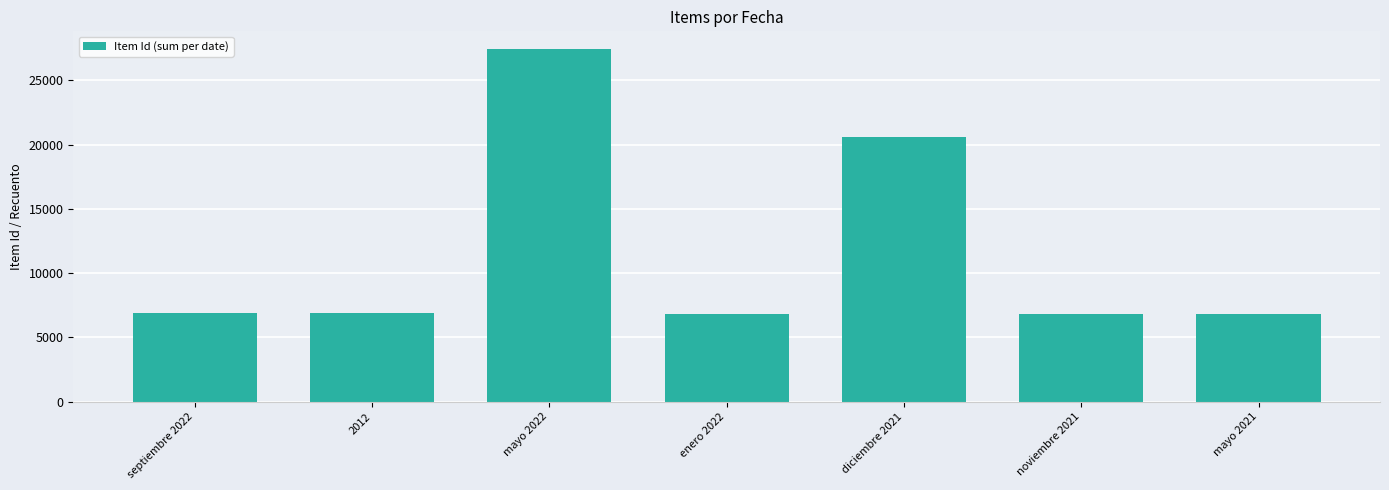

What position from the right is enero 2022?

4